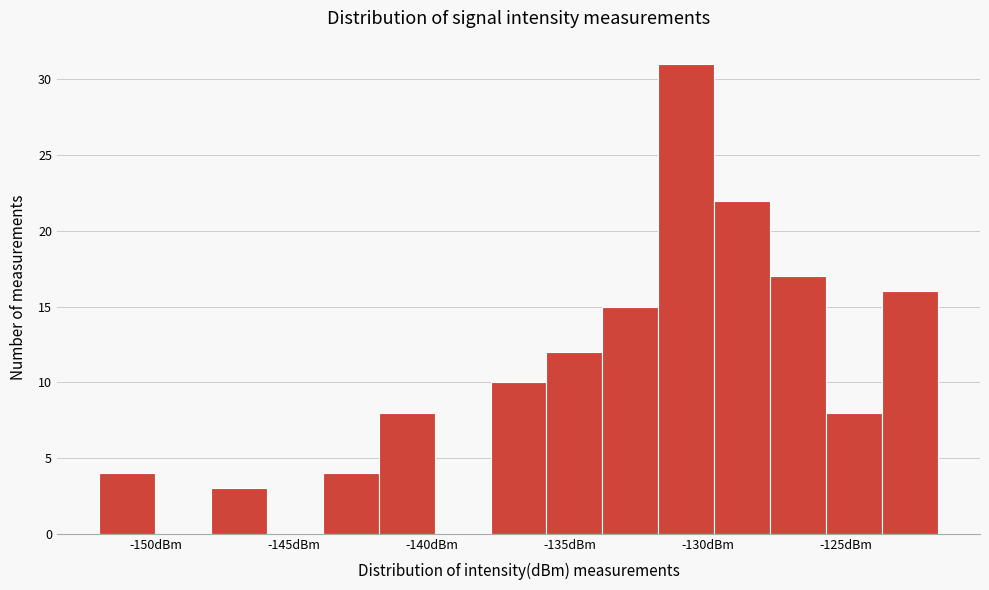

Over which range of the x-axis is the bar tallest?

-132.0 to -130.0